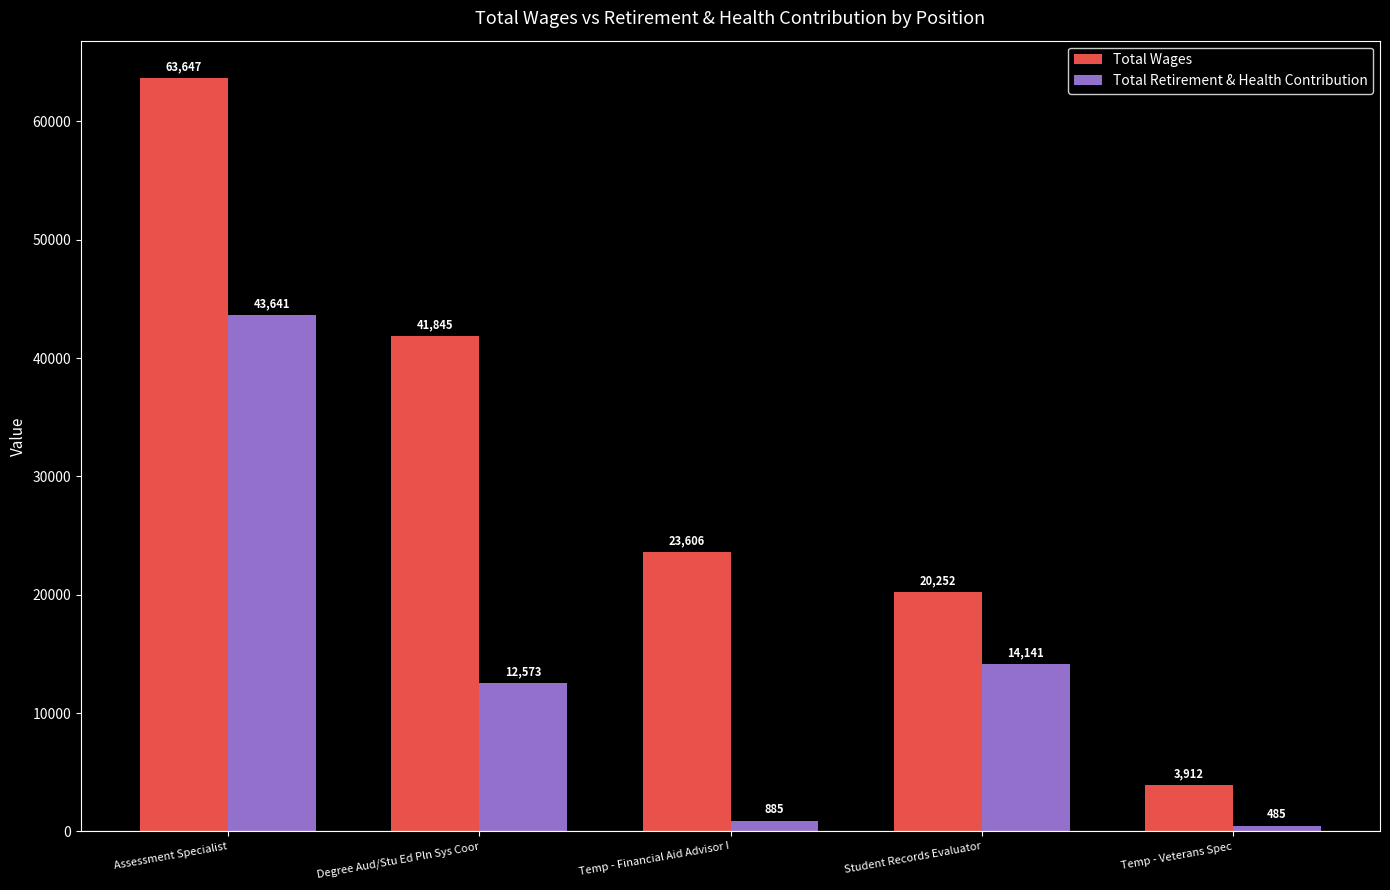

How many distinct data groups are displayed?

2